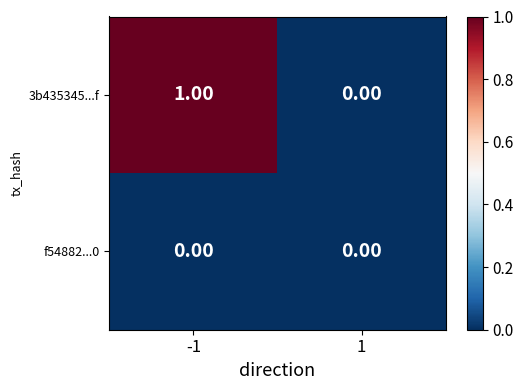

Which series has the largest total across all categories?

3b435345...f